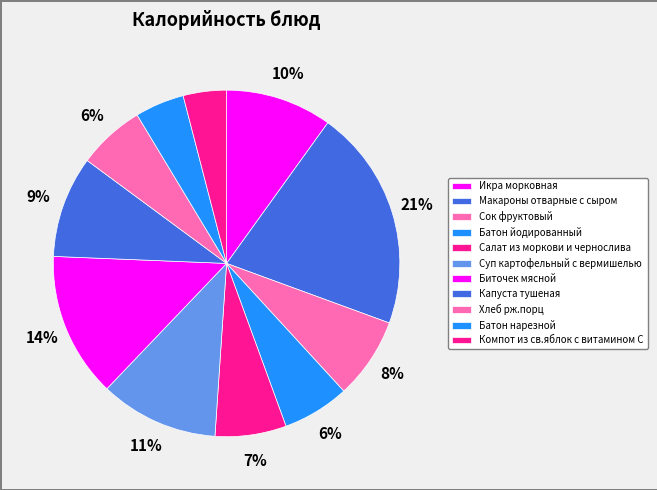

How many segments does this pie chart have?

11